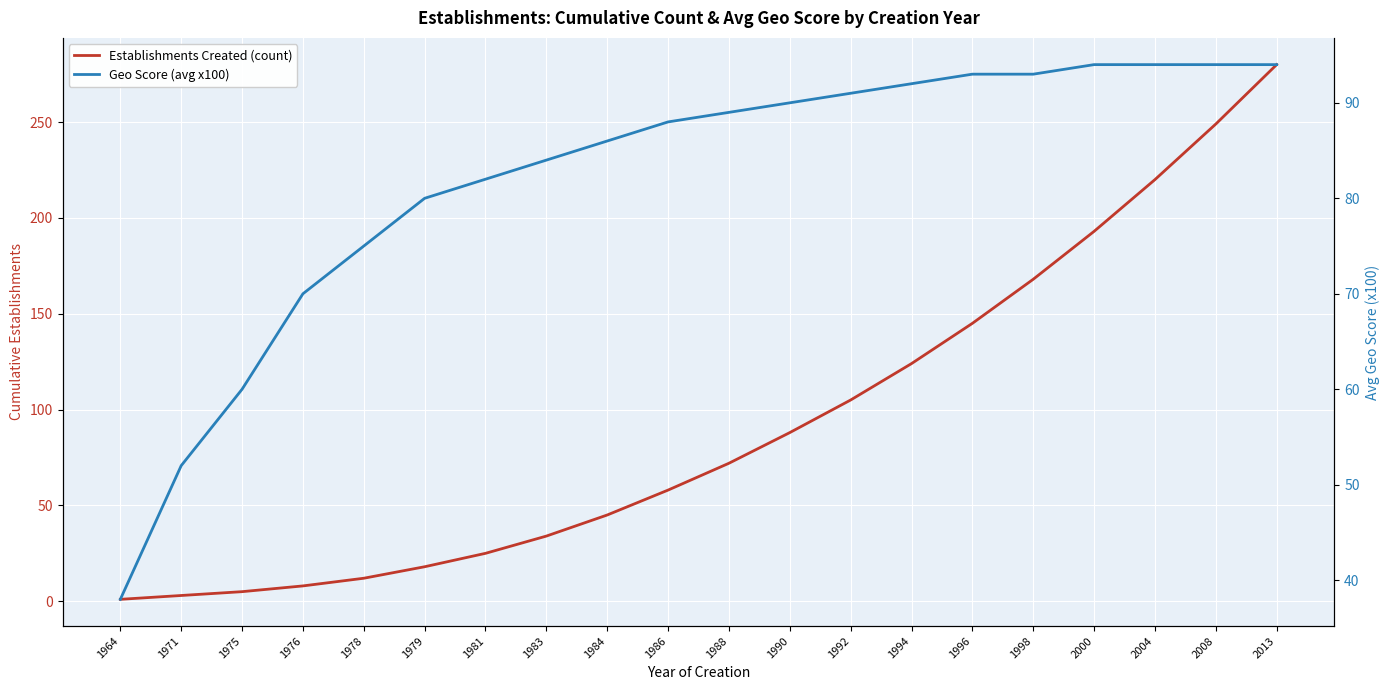

What is the sum of all Establishments Created (count) values?

1853